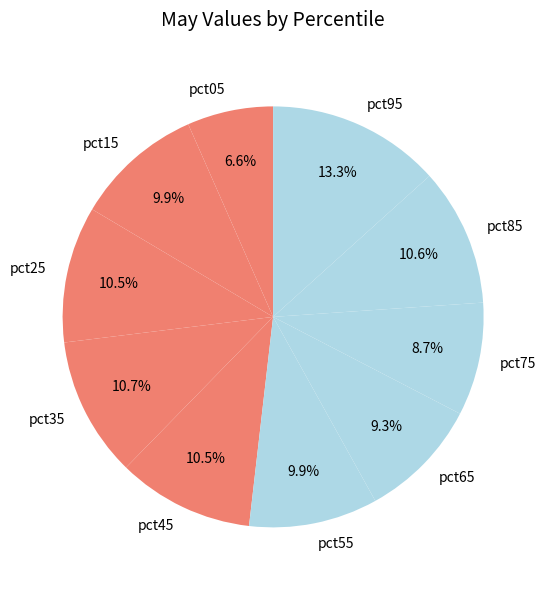

To the nearest percent, what is the combined percentage of pct85 and pct25?

21%